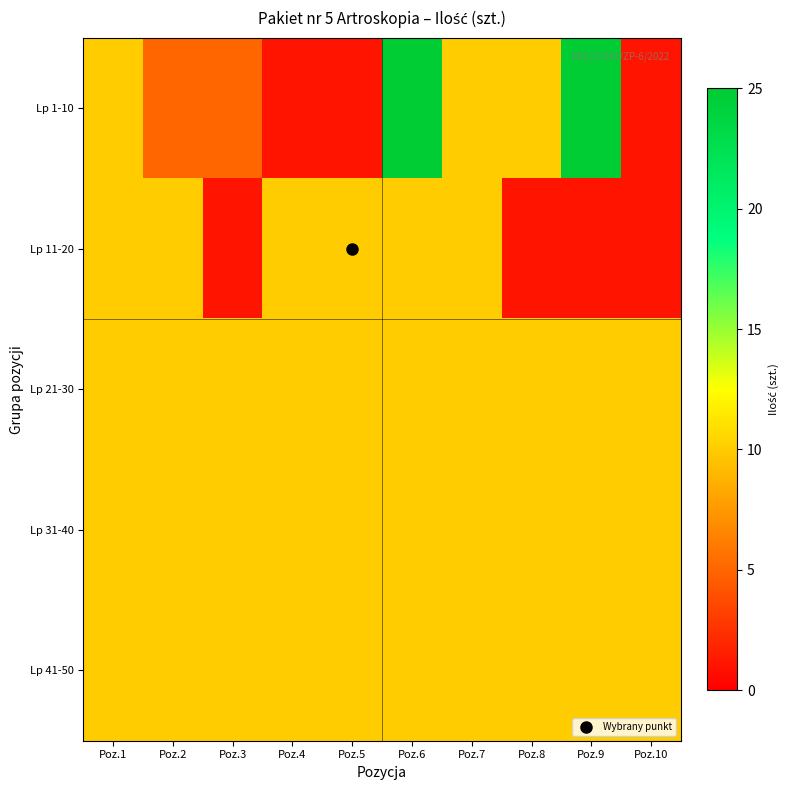

How many categories are shown in the chart?

10